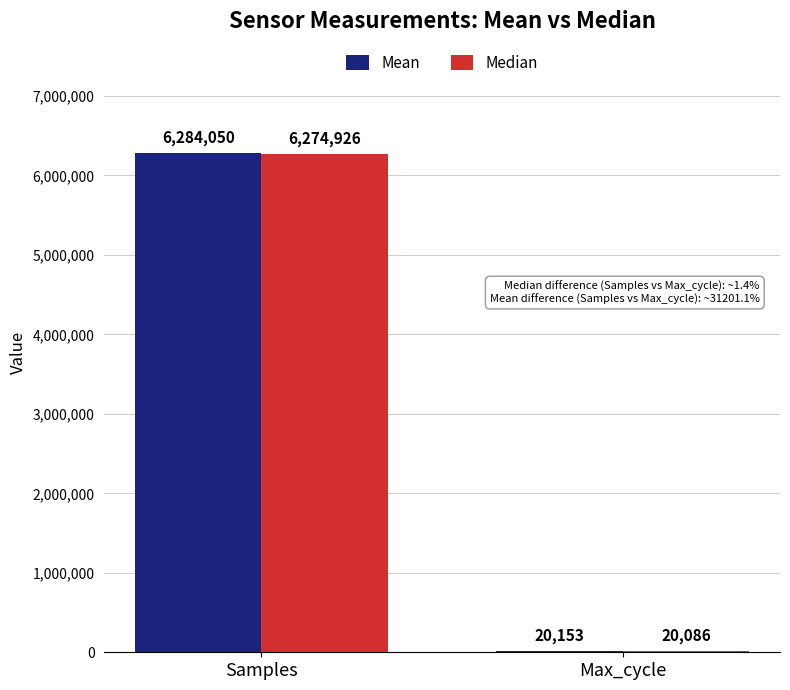

Which series changed the most between Samples and Max_cycle?

Mean